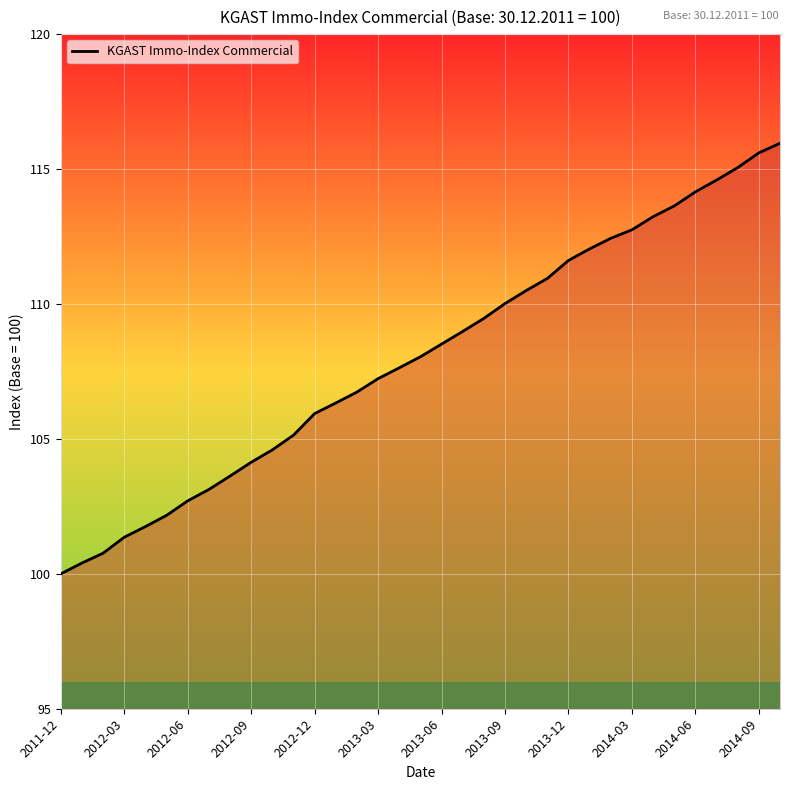

What is the maximum value shown in the chart?

116.0